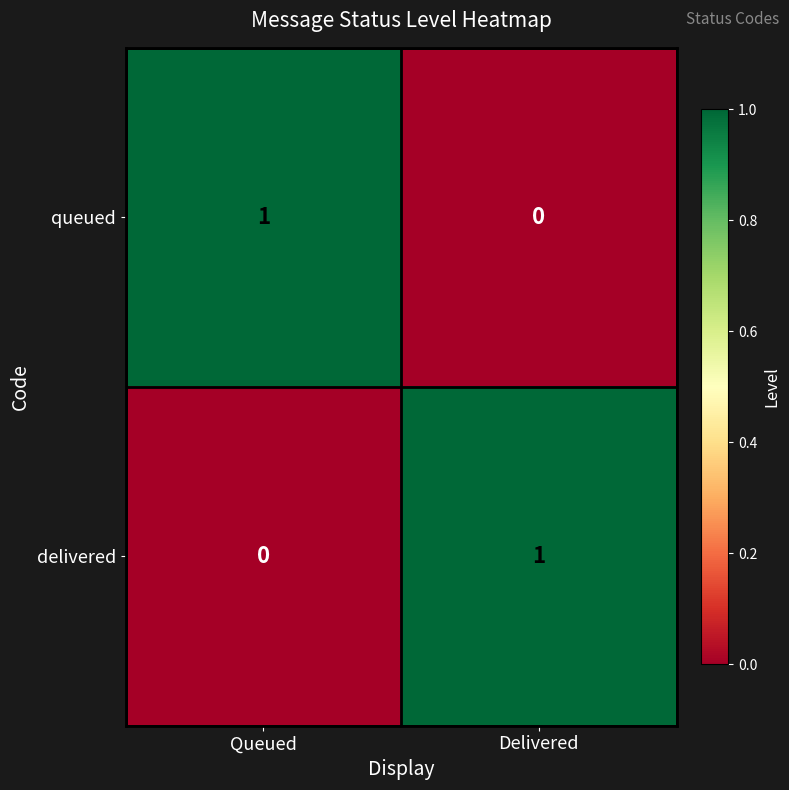

Reading left to right, extract all data points from this chart.

queued: Queued=1	Delivered=0
delivered: Queued=0	Delivered=1